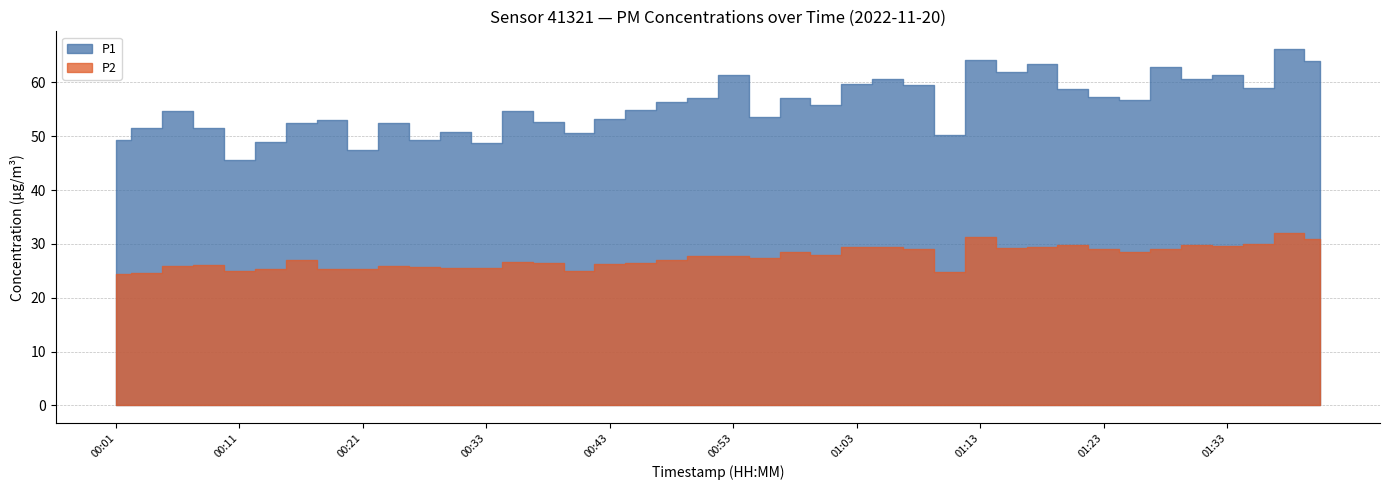

Between 00:36 and 01:28, which series saw the biggest shift?

P1